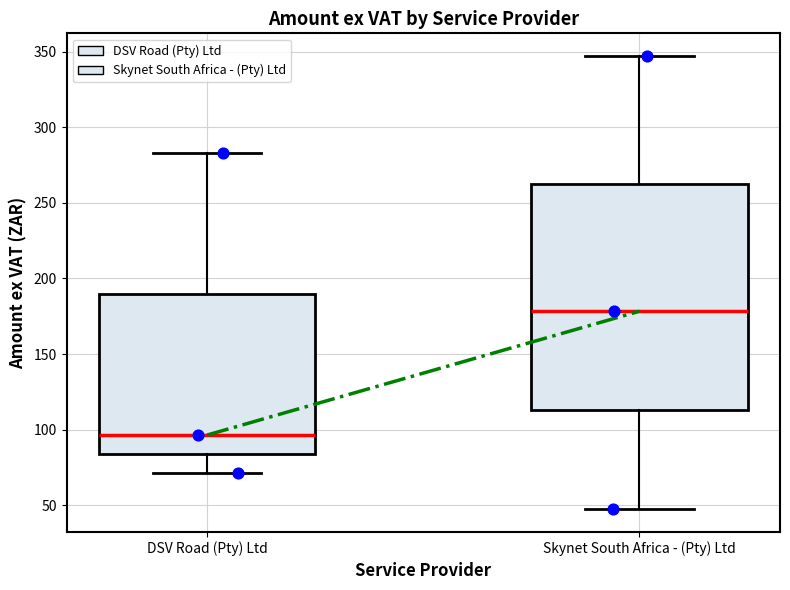

Comparing the boxes themselves (not the whiskers), which one is the tallest?

Skynet South Africa - (Pty) Ltd